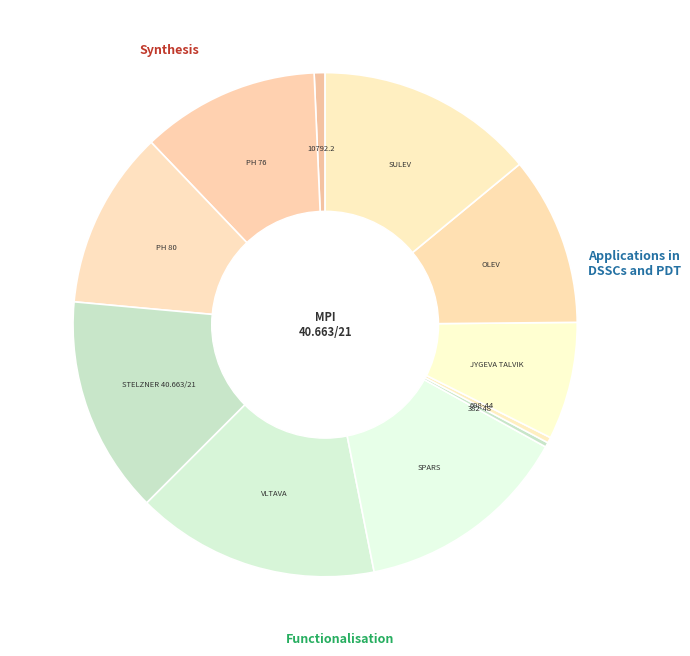

Which category has the biggest portion of the pie?

VLTAVA